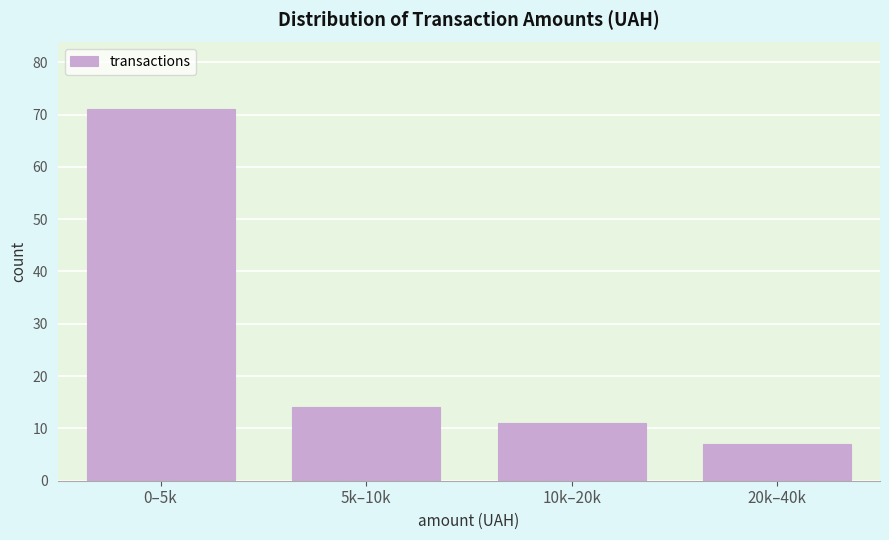

Reading left to right, list all the values displayed in this chart.

0–5k=71	5k–10k=14	10k–20k=11	20k–40k=7